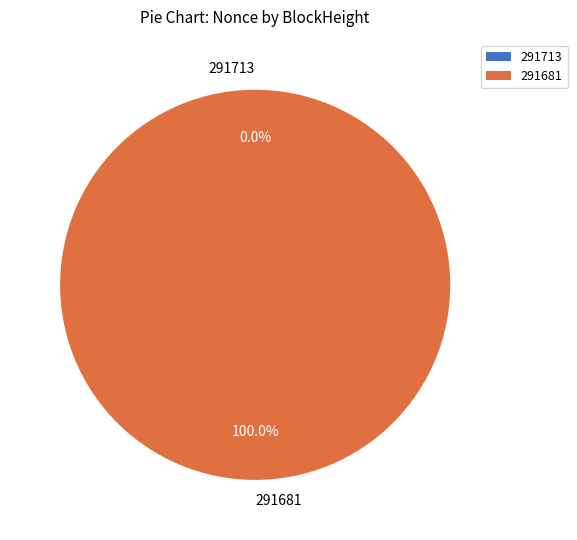

True or false: 291681 accounts for 100% of the total.

True